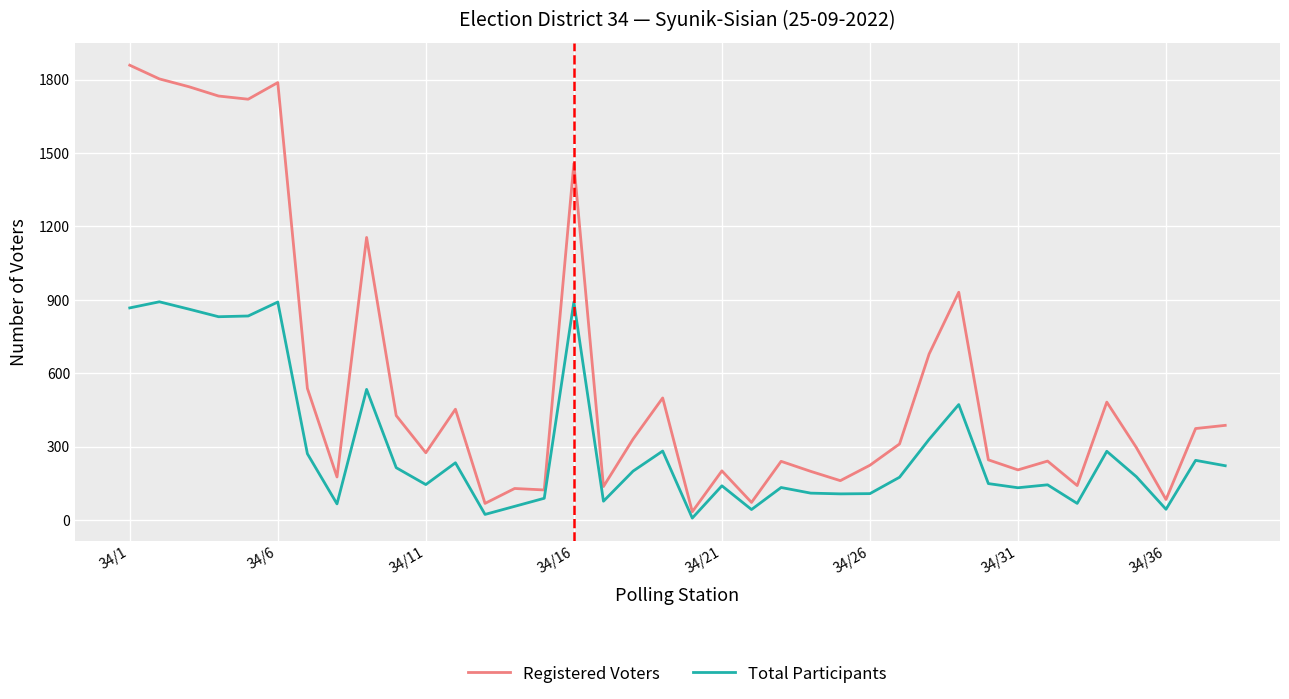

What is the difference between the maximum and minimum values in the Registered Voters series?

1825